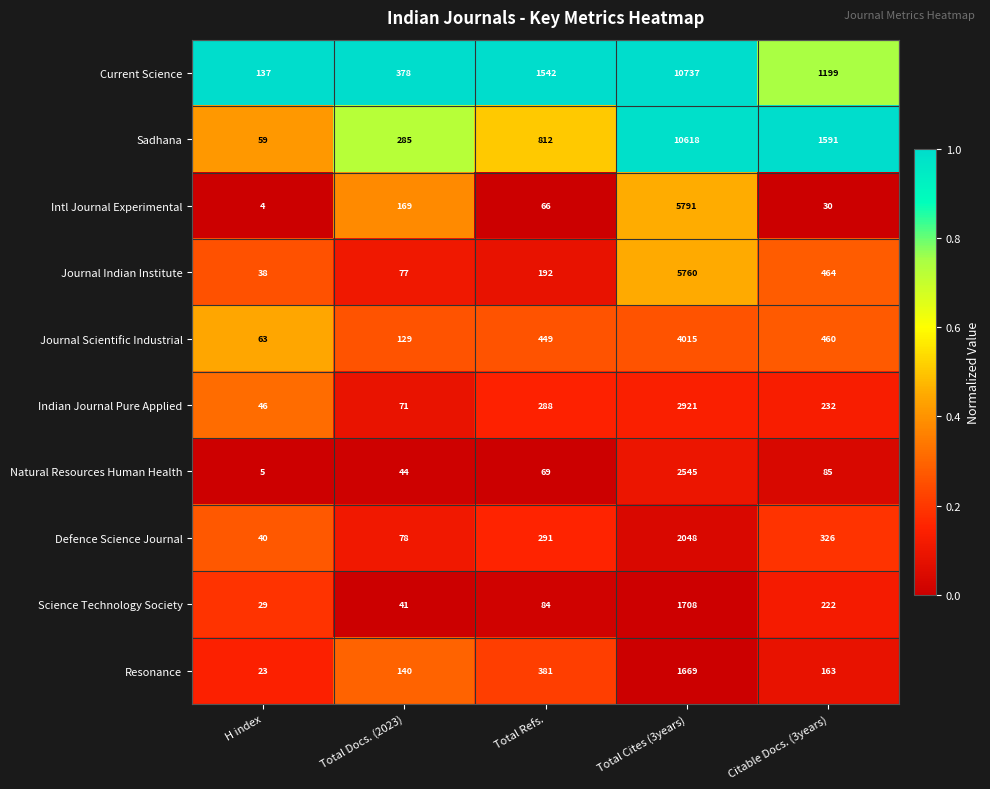

Is the value of Resonance at Citable Docs. (3years) greater than the value of Indian Journal Pure Applied at Citable Docs. (3years)?

No